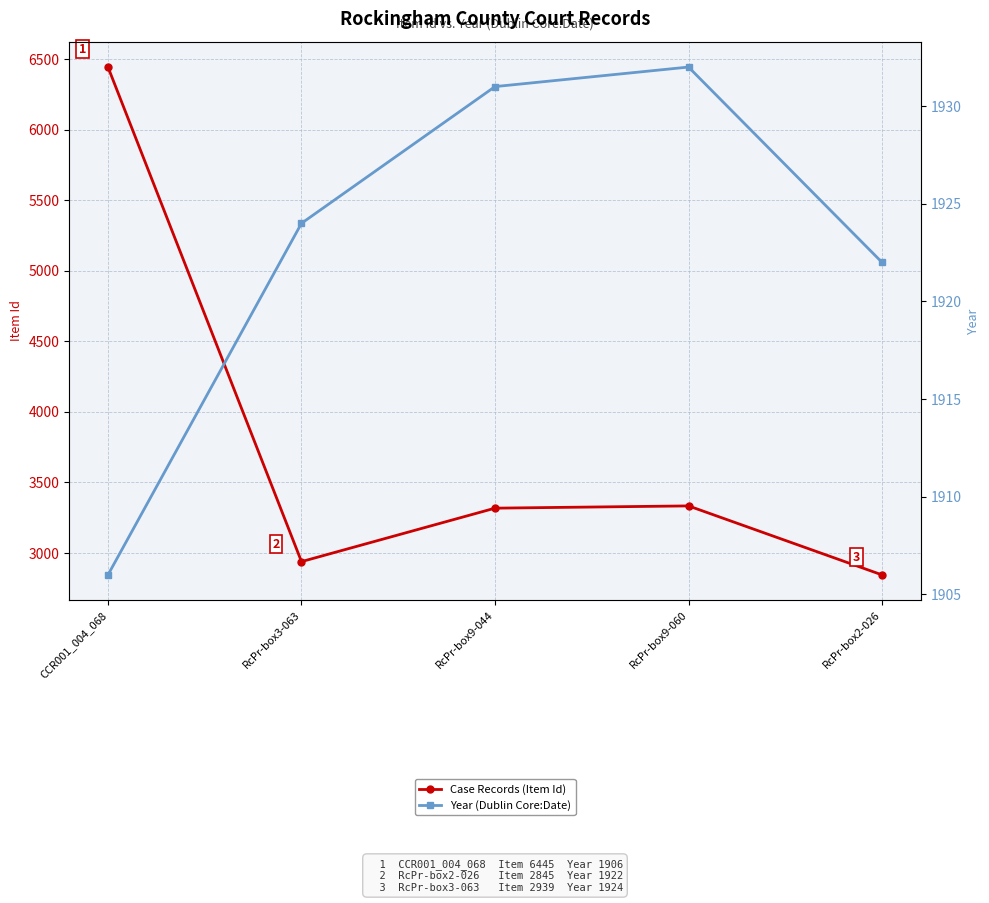

At which label does Year (Dublin Core:Date) reach its peak?

RcPr-box9-060